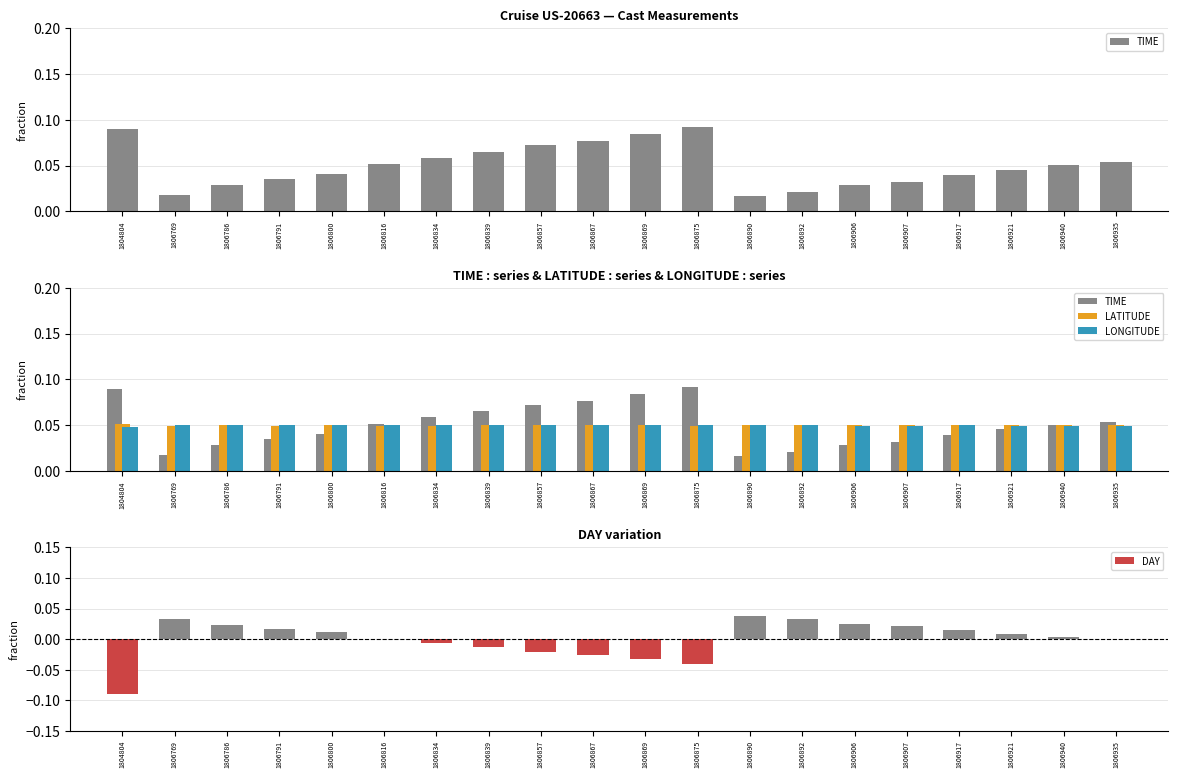

At 1804804, list the series in order from smallest to largest.

DAY, LONGITUDE, LATITUDE, TIME